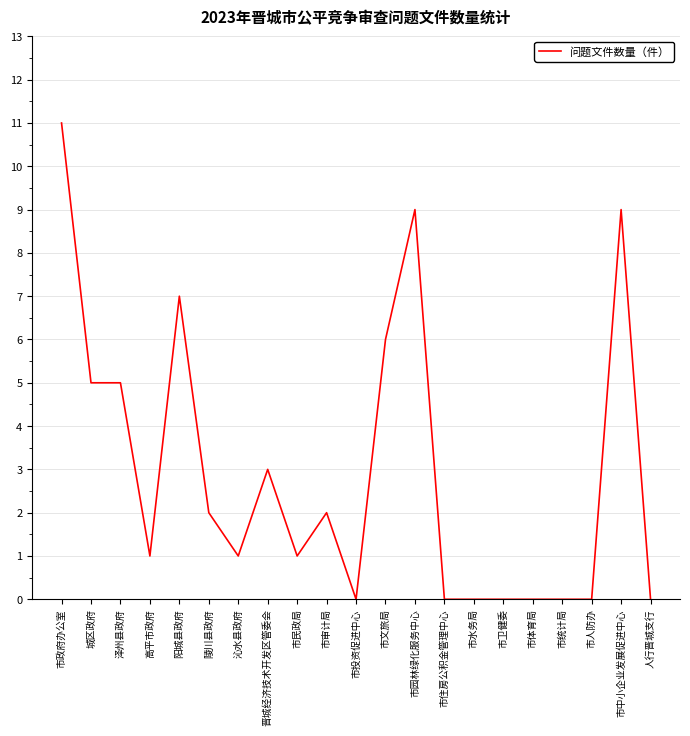

The chart shows a value of 2 at 市中小企业发展促进中心. True or false?

False